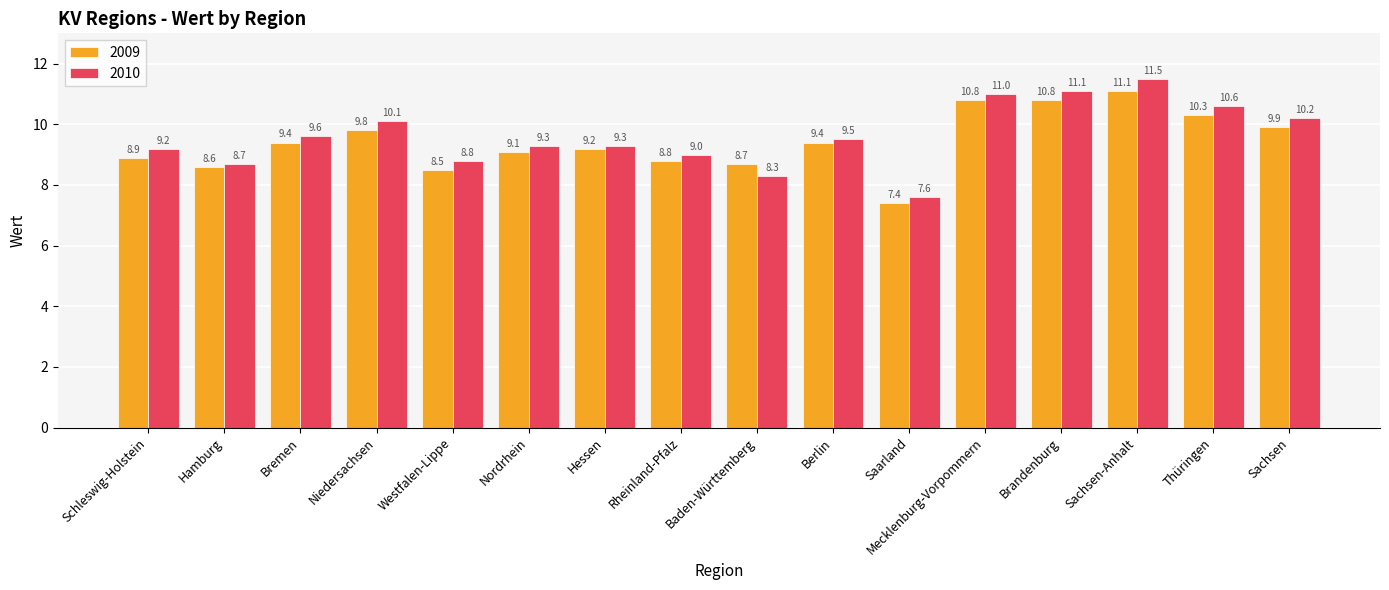

What is the highest value of the 2009 series?

11.1